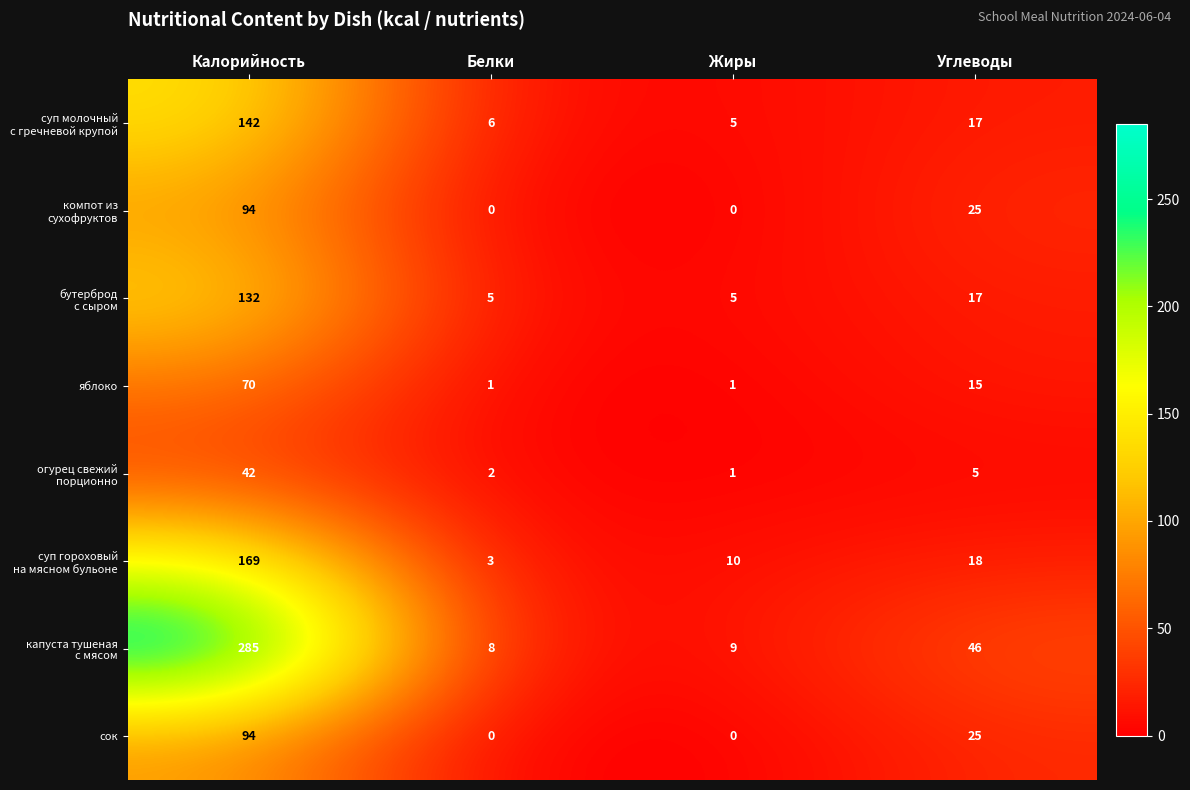

What is the total value across all series at Белки?

25